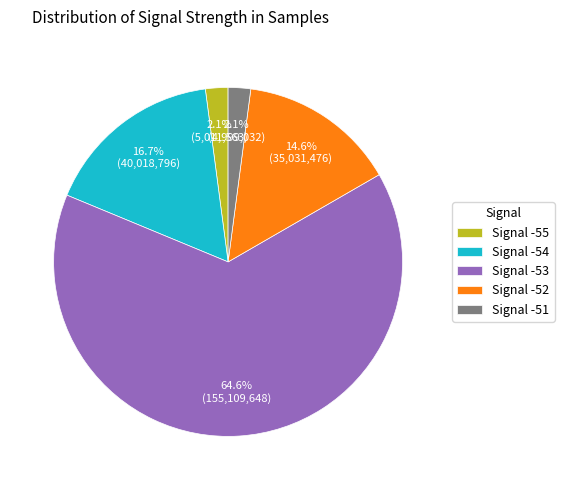

Count the number of slices in the pie.

5